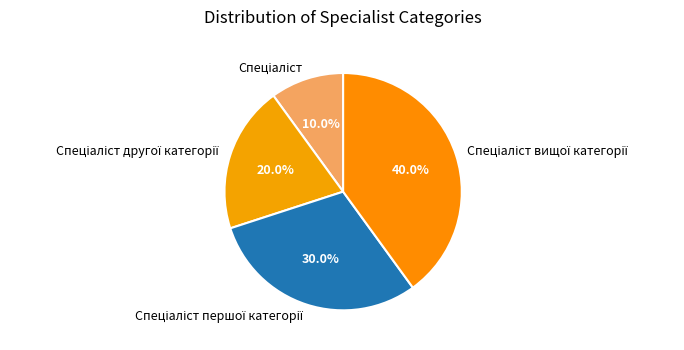

Does any single category account for the majority?

No